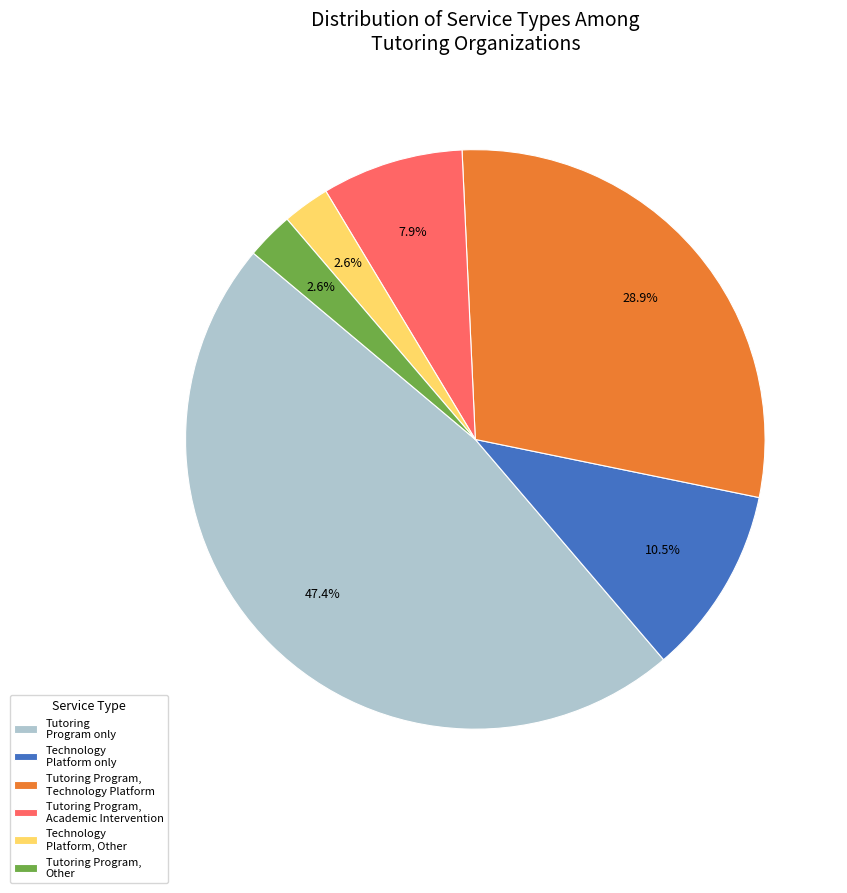

Is there a majority slice in this chart?

No